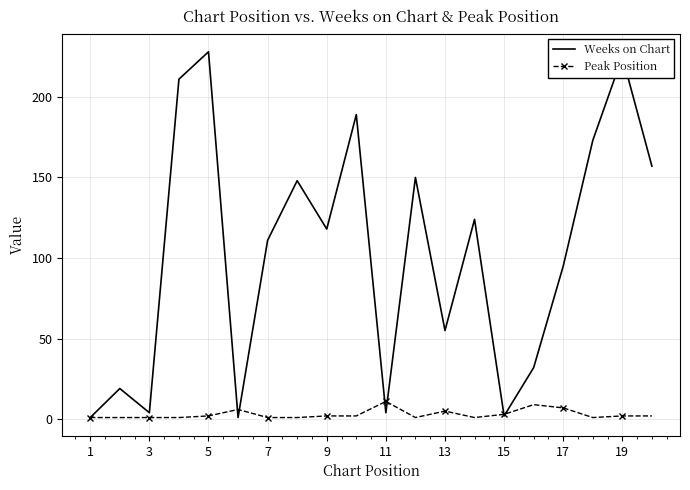

Which series has the largest range (max minus min)?

Weeks on Chart